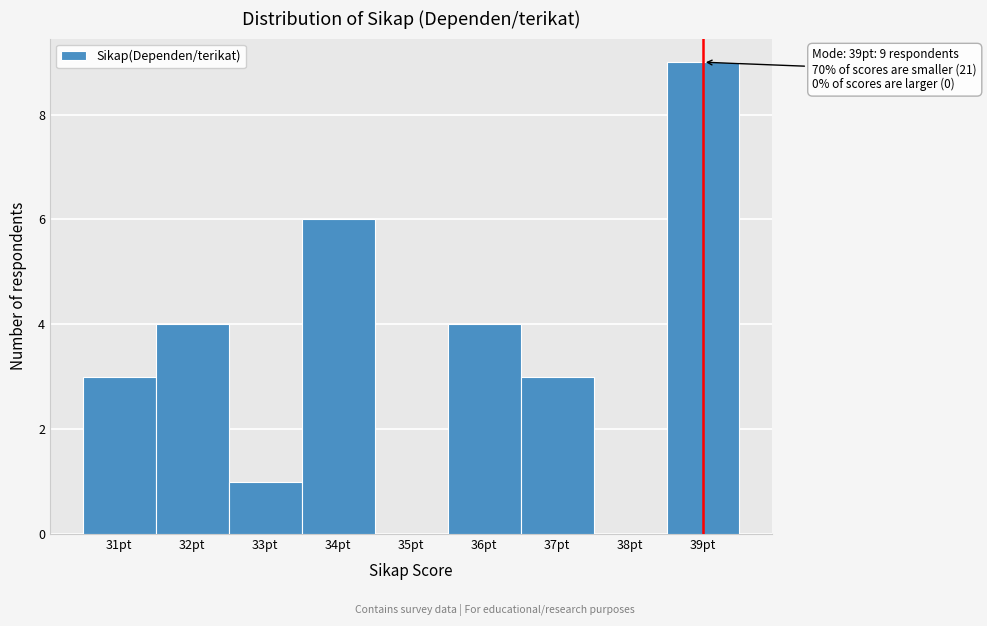

Which range on the x-axis has the tallest bar?

38.5 to 39.5